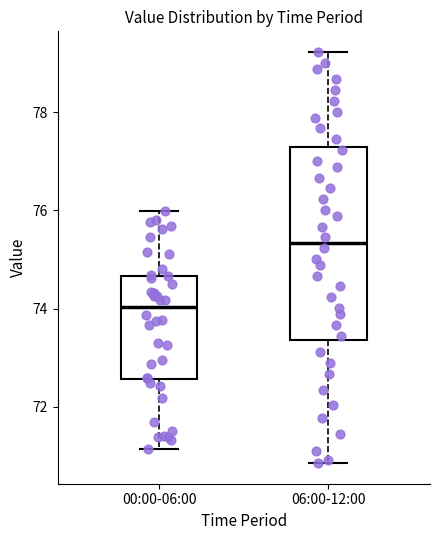

Reading left to right, read every box against the y-axis: the position of its median line, the range the box covers, and the ends of its whiskers. The values are not printed on the chart, so give them approximately, as read against the axis.

00:00-06:00: median 74.0, box 72.6 to 74.6, whiskers 71.2 to 76.0
06:00-12:00: median 75.4, box 73.4 to 77.2, whiskers 70.8 to 79.2